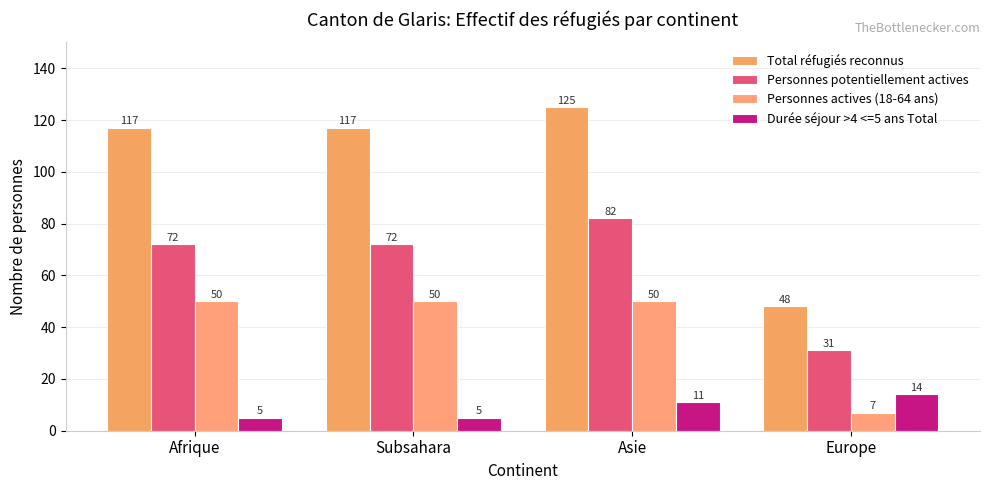

The Personnes potentiellement actives series shows 72 at Subsahara. True or false?

True